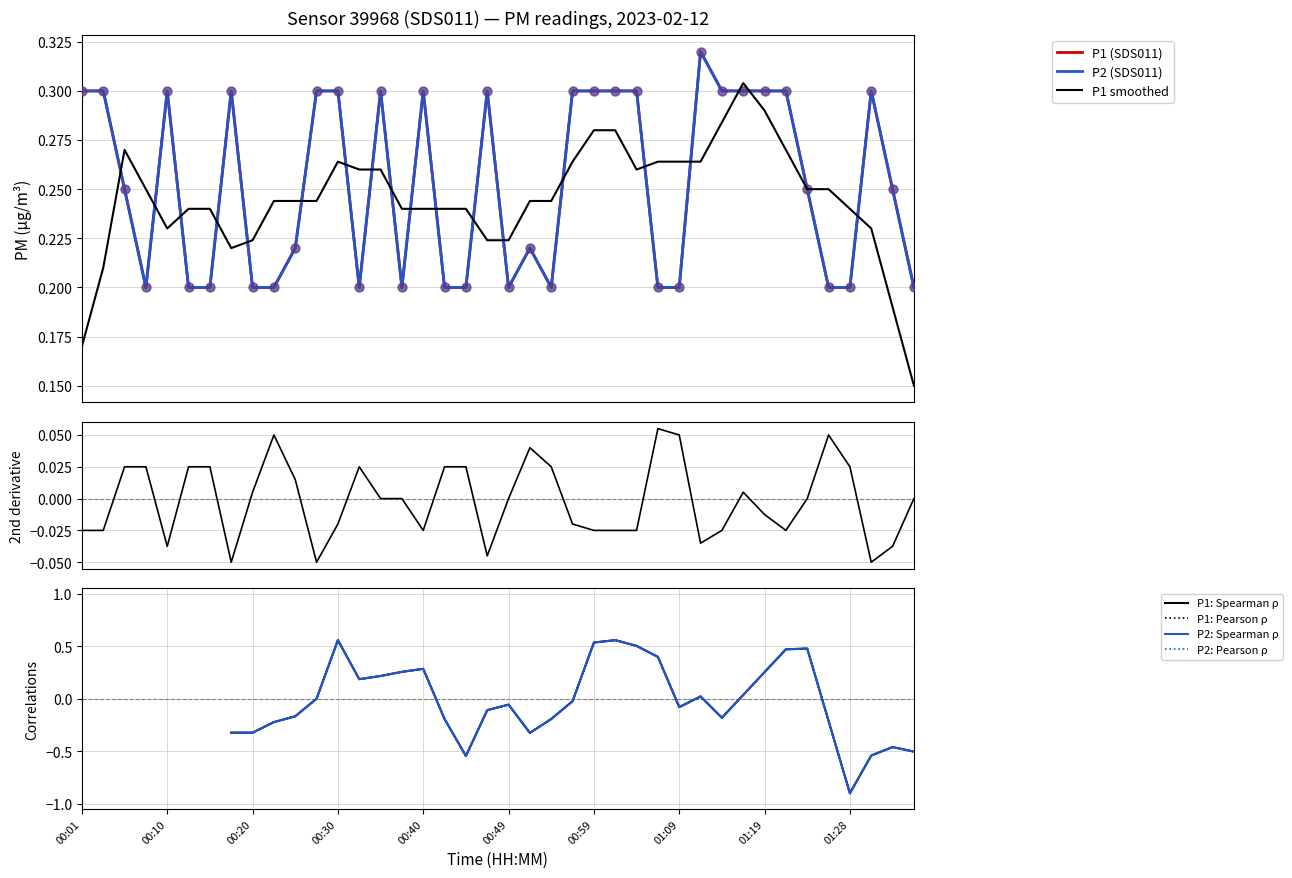

Which series contains the highest Y value?

P1